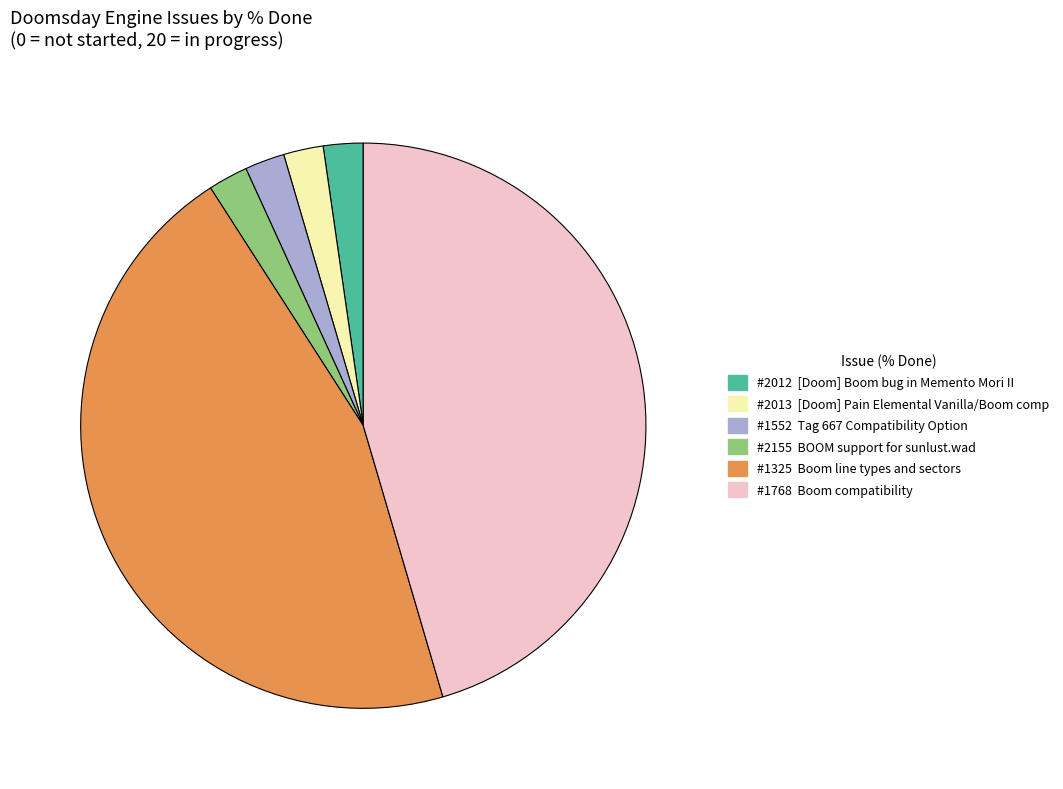

Does any single category account for the majority?

No